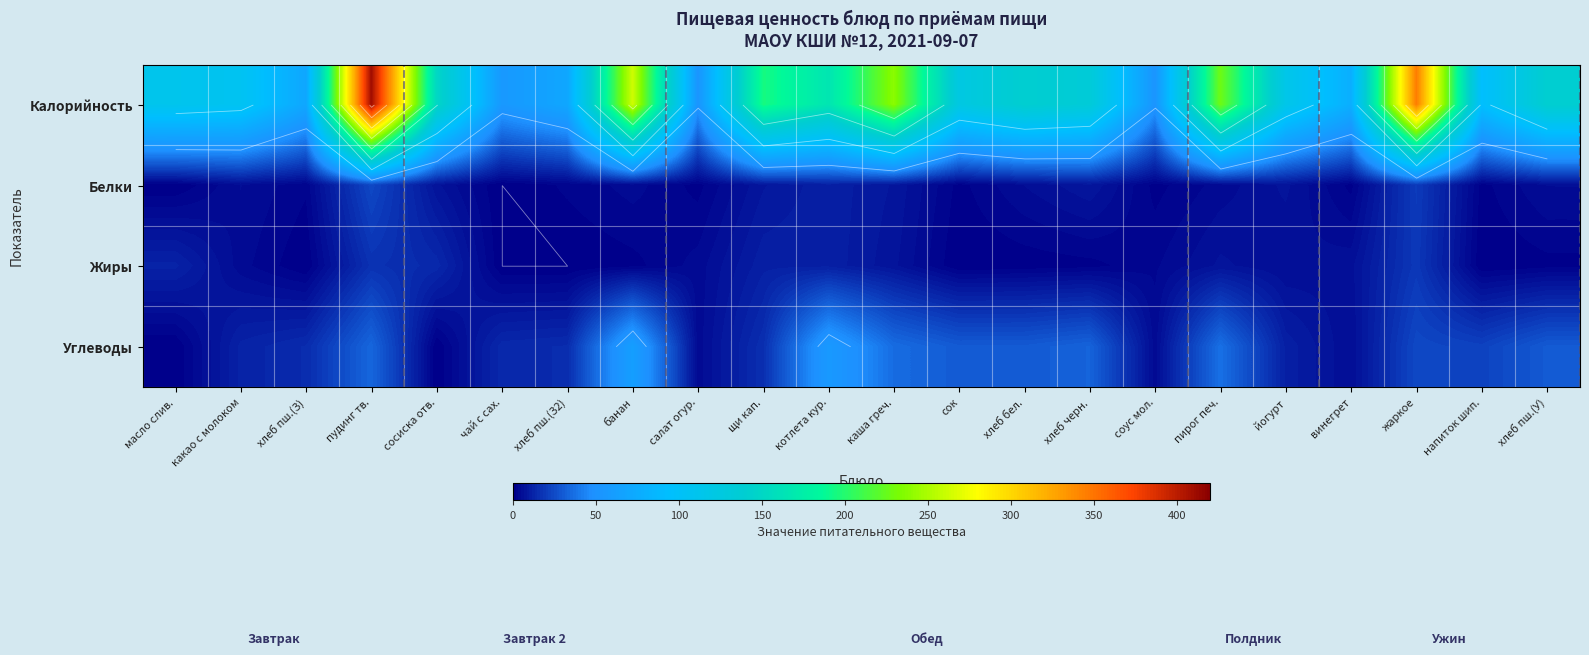

What value does the Белки series have at йогурт?

7.0